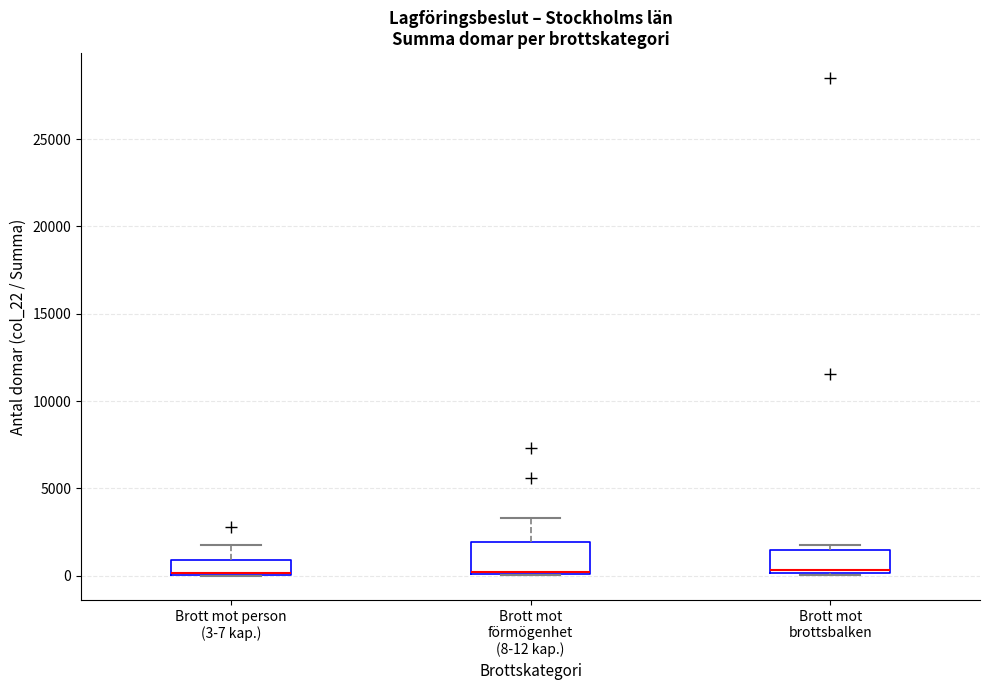

Where does the upper whisker of the box for Brott mot förmögenhet (8-12 kap.) end on the y-axis? The values are not printed on the chart, so give them approximately, as read against the axis.

3500